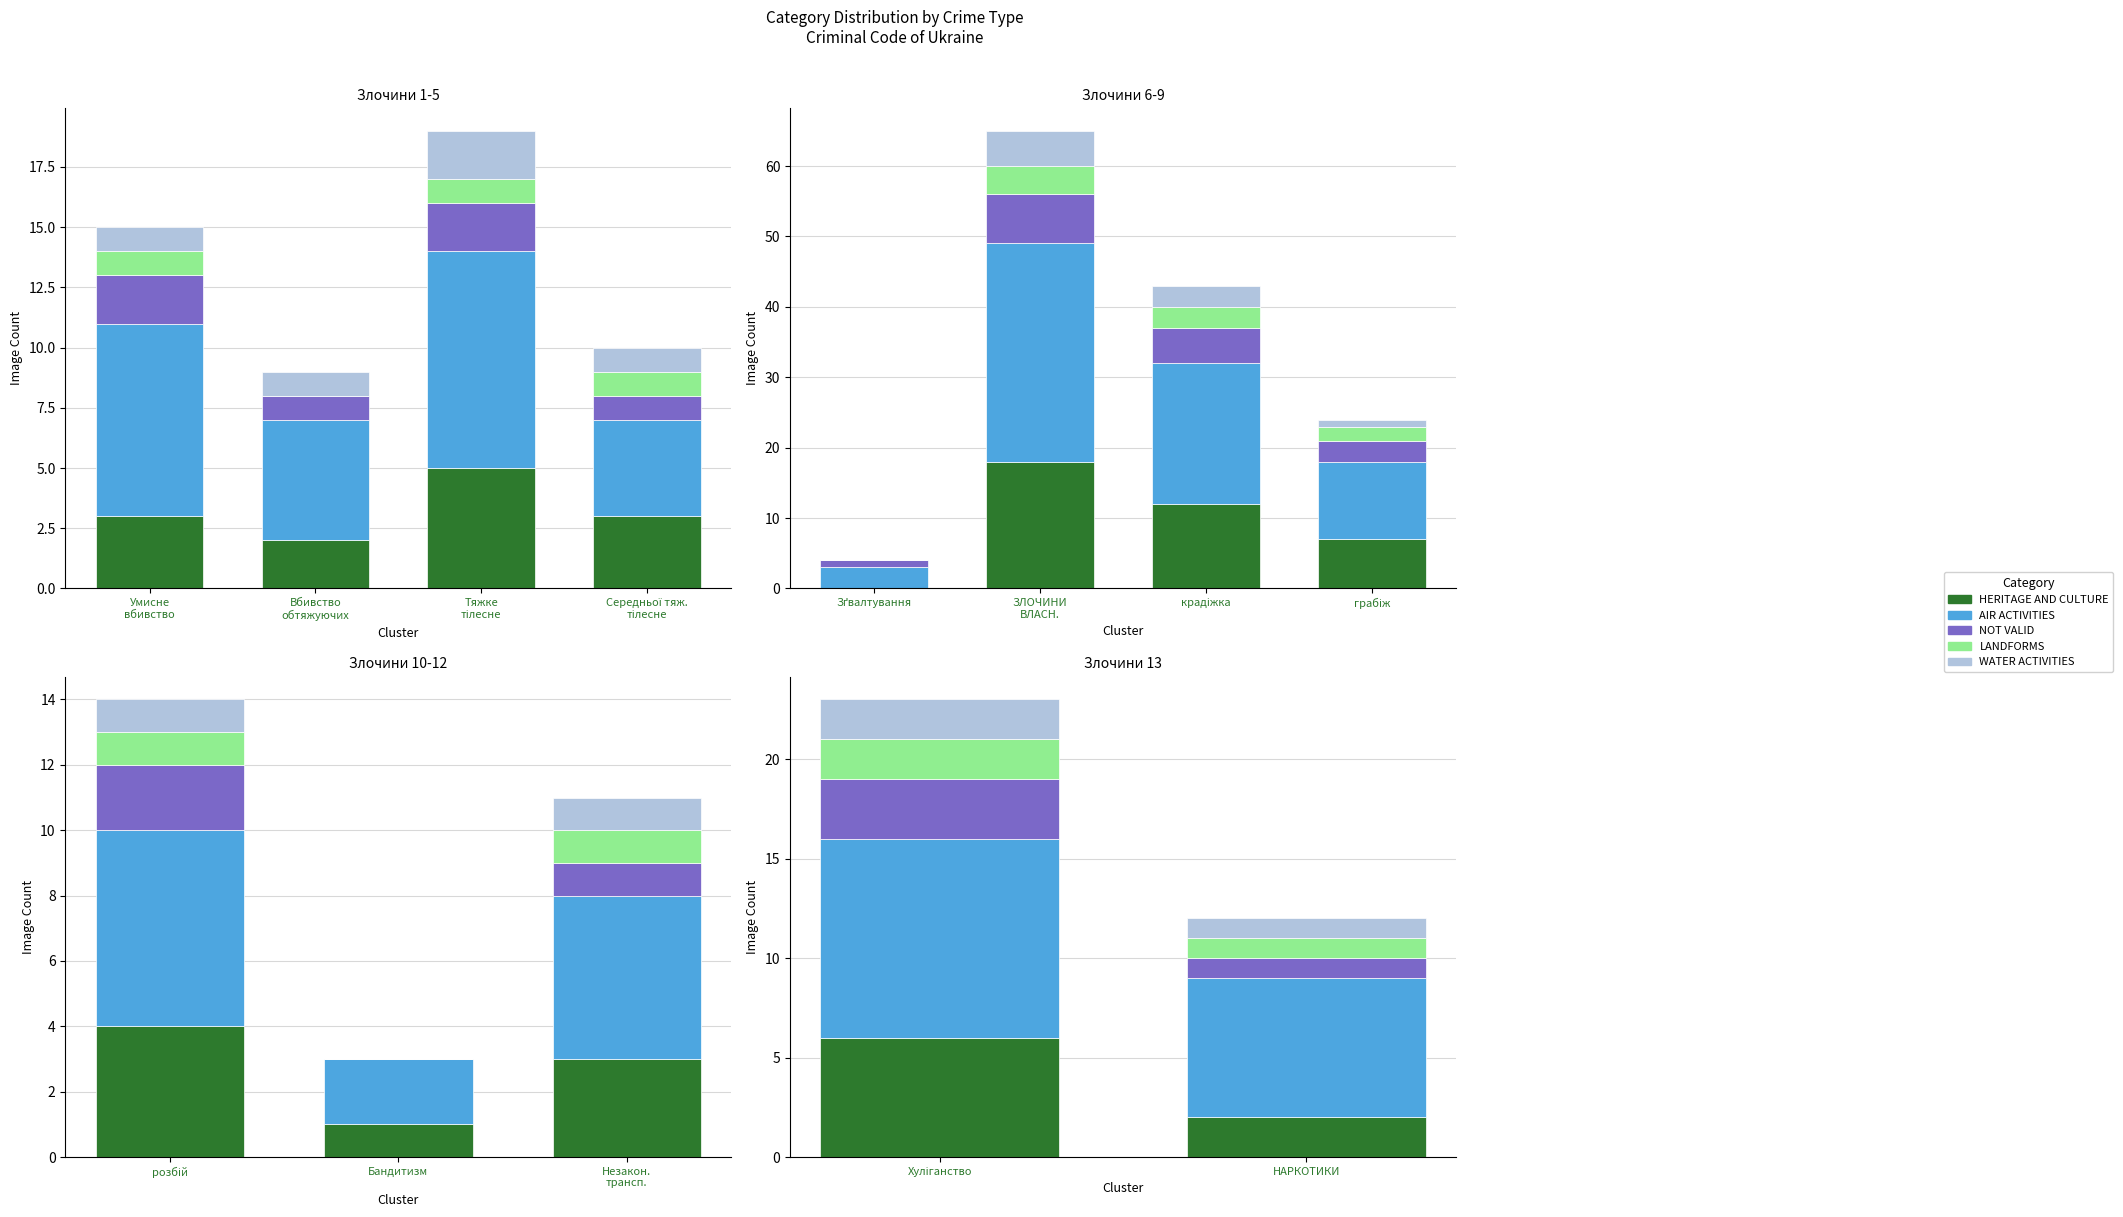

What is the minimum value for WATER ACTIVITIES?

1